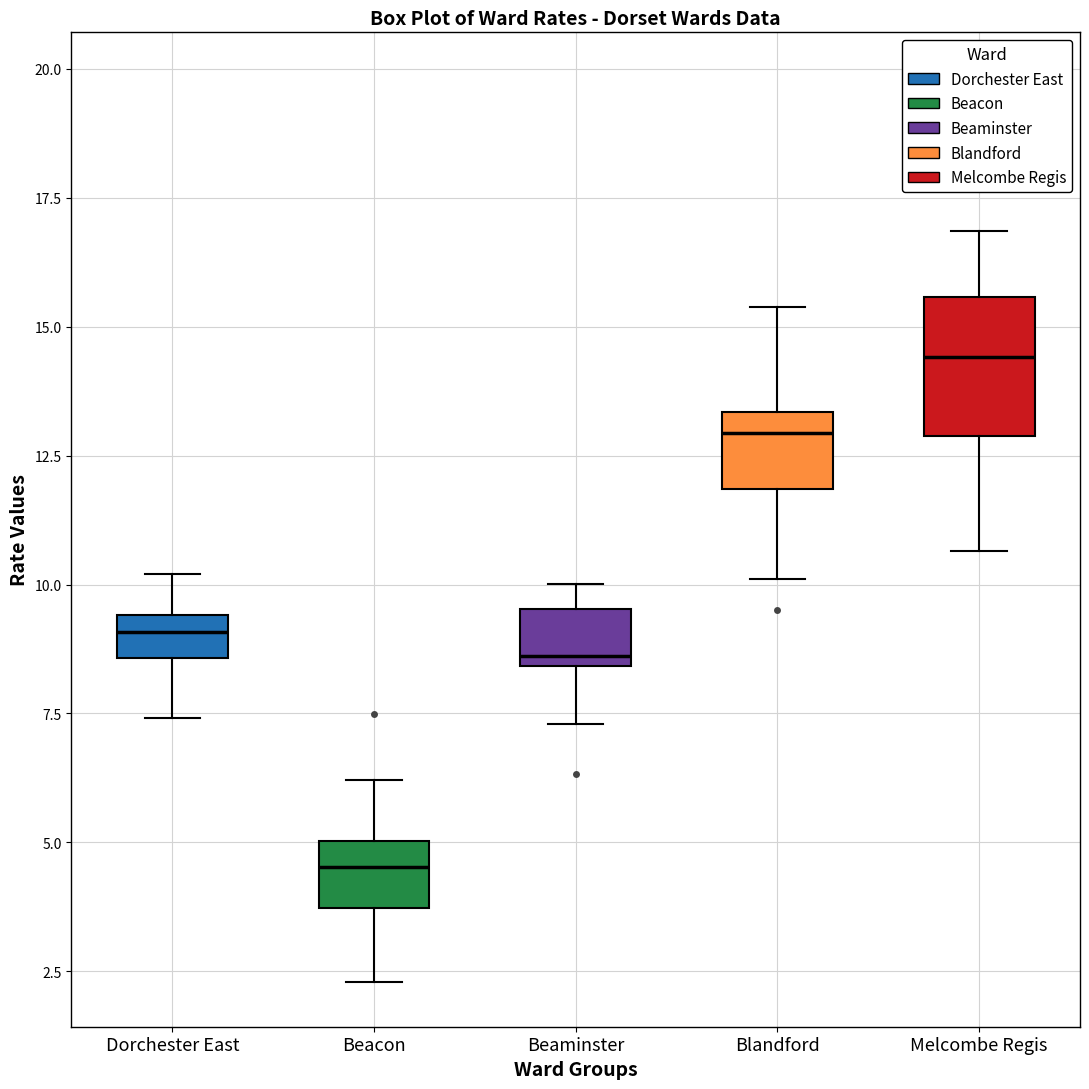

Reading left to right, transcribe this box plot: for each box, give where its median line is, the range the box spans, and where its two whiskers end, as read against the y-axis. The values are not printed on the chart, so give them approximately, as read against the axis.

Dorchester East: median 9.0, box 8.5 to 9.5, whiskers 7.5 to 10.0
Beacon: median 4.5, box 3.5 to 5.0, whiskers 2.5 to 6.0
Beaminster: median 8.5 (just above the box's lower edge), box 8.5 to 9.5, whiskers 7.5 to 10.0
Blandford: median 13.0, box 12.0 to 13.5, whiskers 10.0 to 15.5
Melcombe Regis: median 14.5, box 13.0 to 15.5, whiskers 10.5 to 17.0